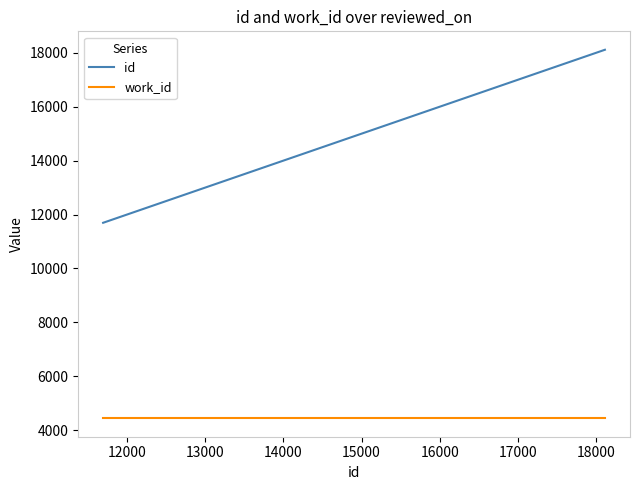

What is the sum of all work_id values?

17764